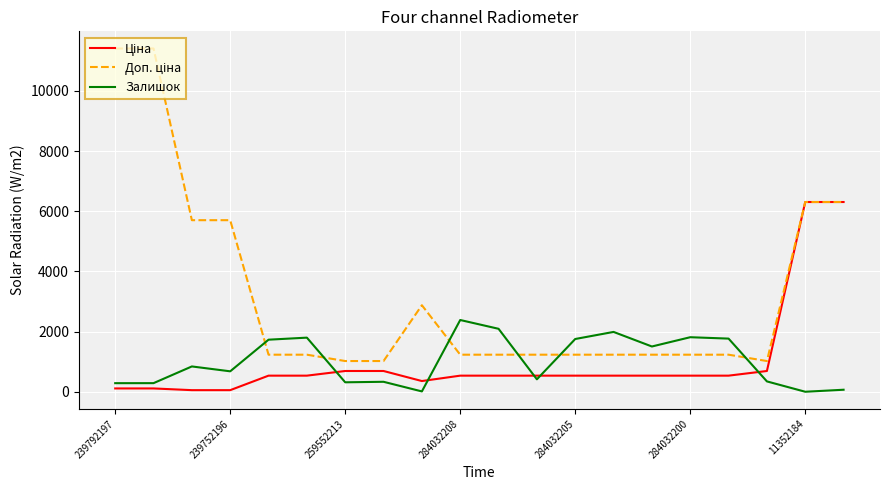

What is the spread (max minus min) of values at 284032205?

1218.0